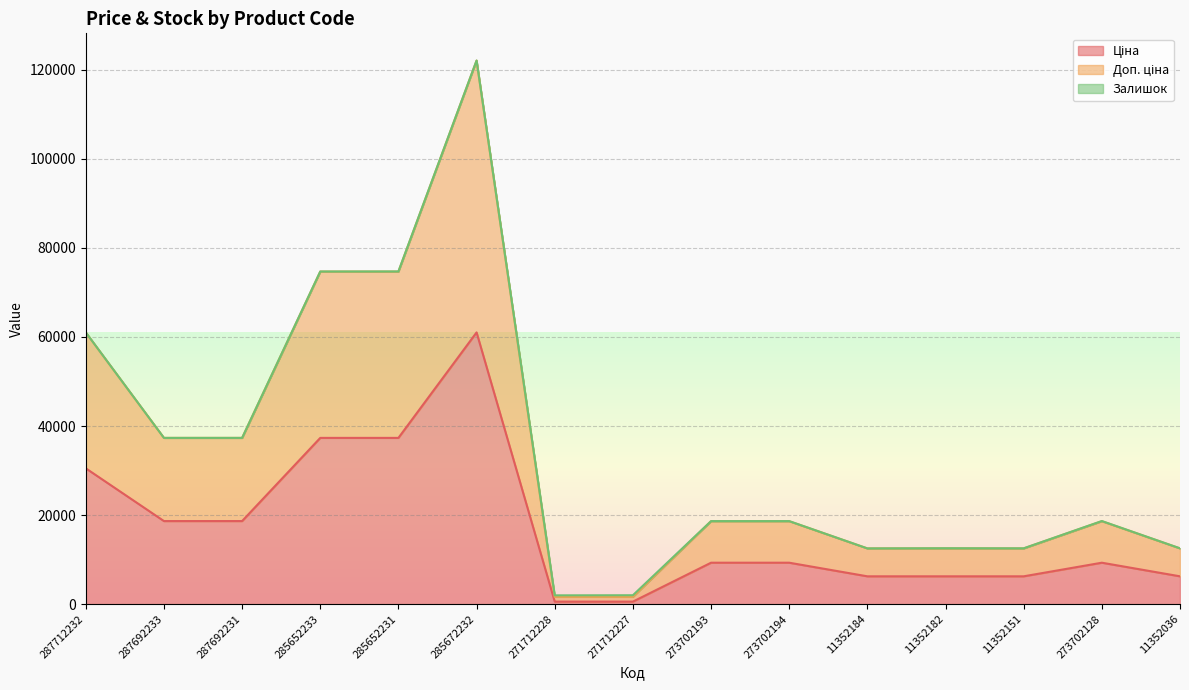

What is the total value across all series at 287692233?

37343.0